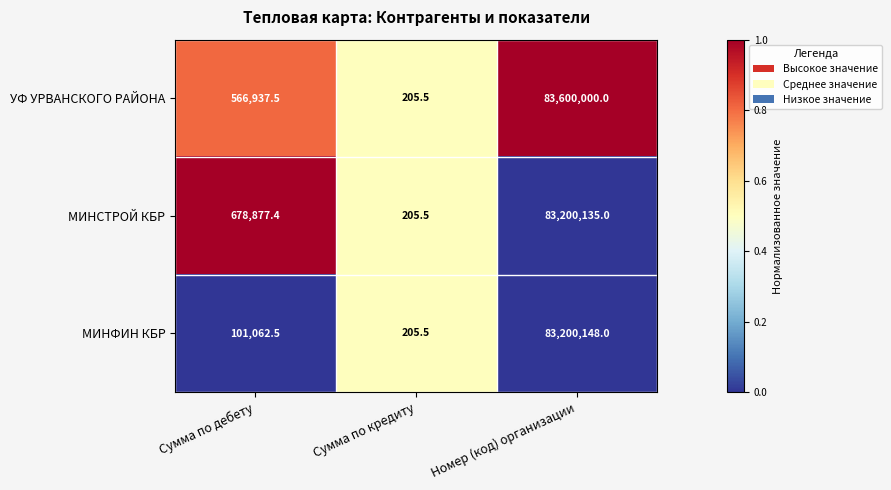

How many distinct data groups are displayed?

3